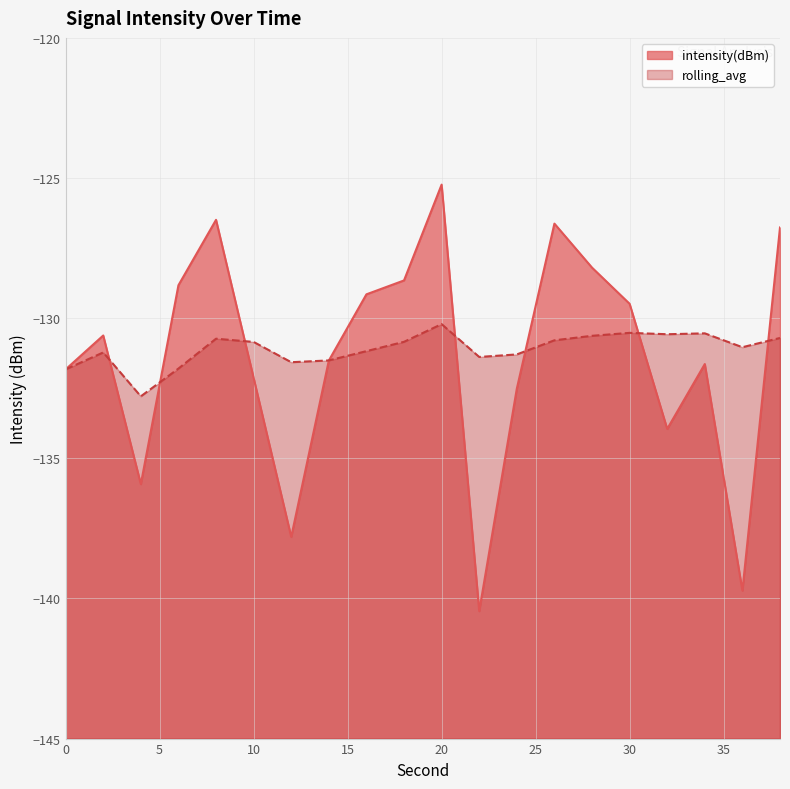

What is the value of the rolling_avg point at the 17th from the left?

-130.6